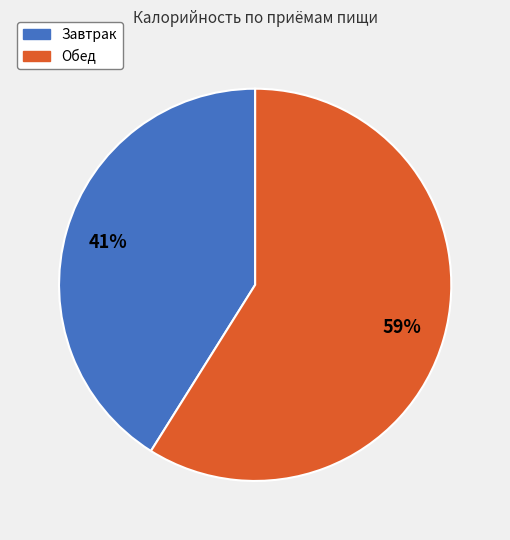

What is the smallest slice in the pie chart?

Завтрак